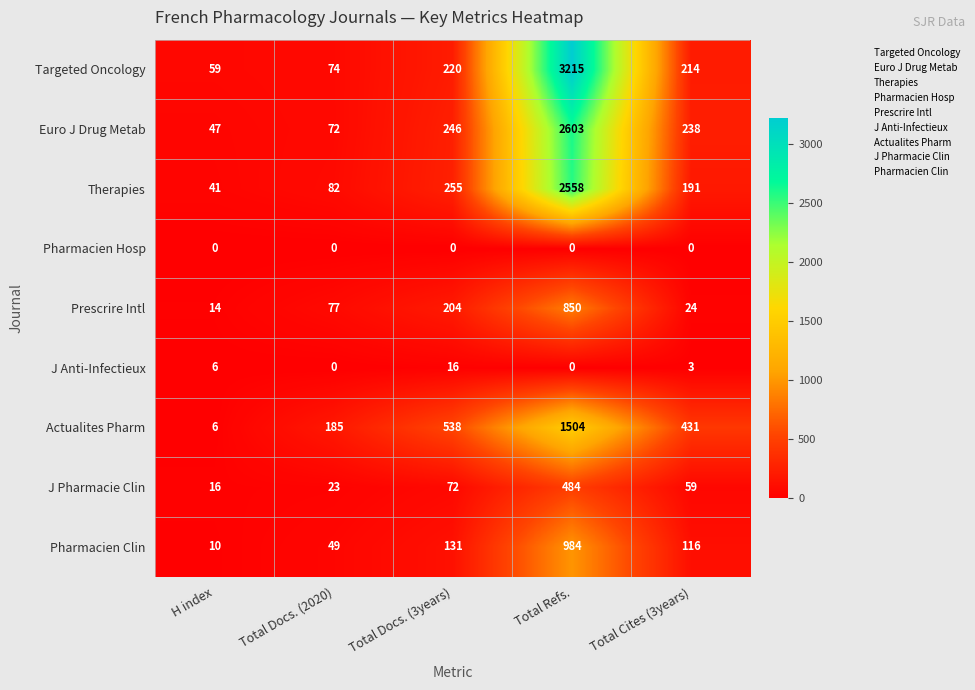

Where is Pharmacien Clin nearest to the value 497?

Total Docs. (3years)